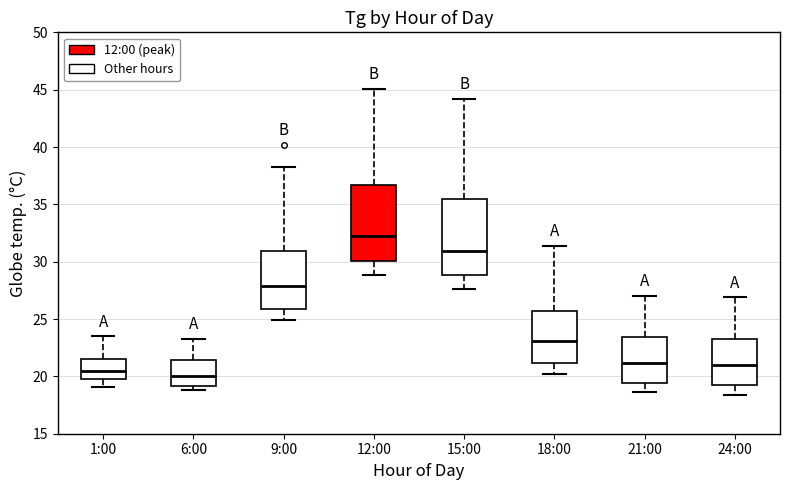

Reading left to right, read every box against the y-axis: the position of its median line, the range the box covers, and the ends of its whiskers. The values are not printed on the chart, so give them approximately, as read against the axis.

1:00: median 20.5, box 20.0 to 21.5, whiskers 19.0 to 23.5
6:00: median 20.0, box 19.0 to 21.5, whiskers 19.0 (just below the box's lower edge) to 23.5
9:00: median 28.0, box 26.0 to 31.0, whiskers 25.0 to 38.5
12:00: median 32.5, box 30.0 to 36.5, whiskers 29.0 to 45.0
15:00: median 31.0, box 29.0 to 35.5, whiskers 27.5 to 44.0
18:00: median 23.0, box 21.0 to 25.5, whiskers 20.0 to 31.5
21:00: median 21.0, box 19.5 to 23.5, whiskers 18.5 to 27.0
24:00: median 21.0, box 19.0 to 23.0, whiskers 18.5 to 27.0